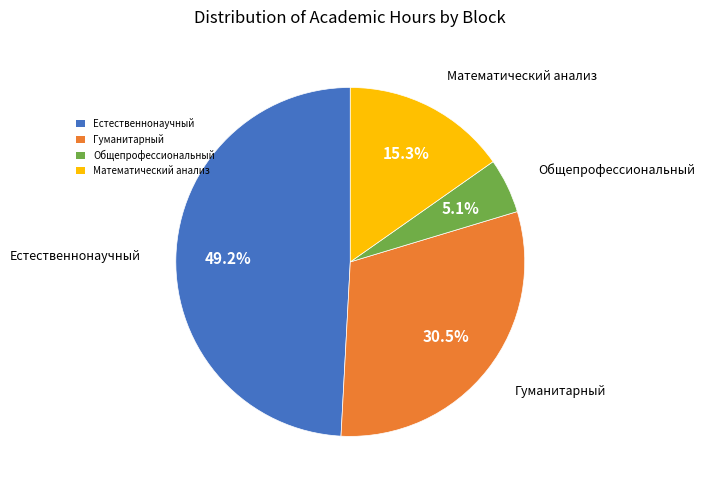

How many segments does this pie chart have?

4